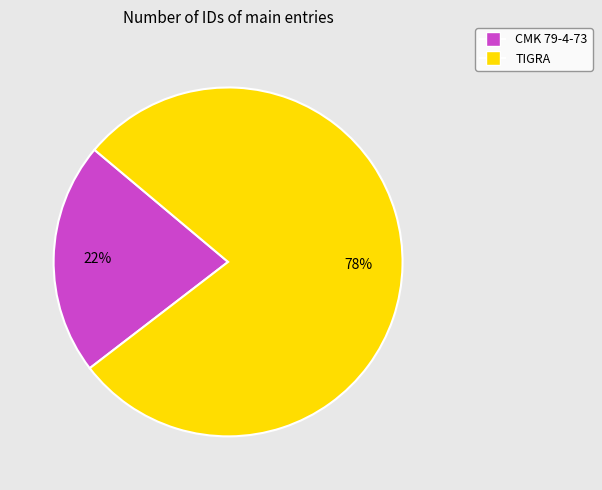

How many segments does this pie chart have?

2